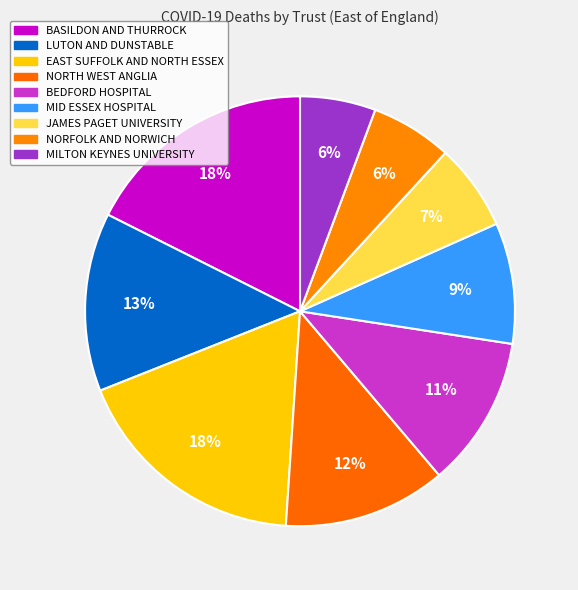

What is the ratio of the value at MID ESSEX HOSPITAL to the value at JAMES PAGET UNIVERSITY?

1.4